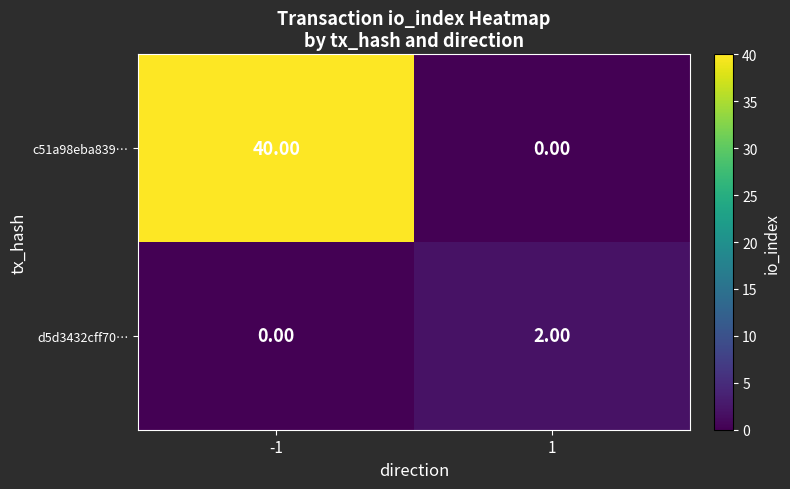

What is the sum of the c51a98eba839… values at -1 and 1?

40